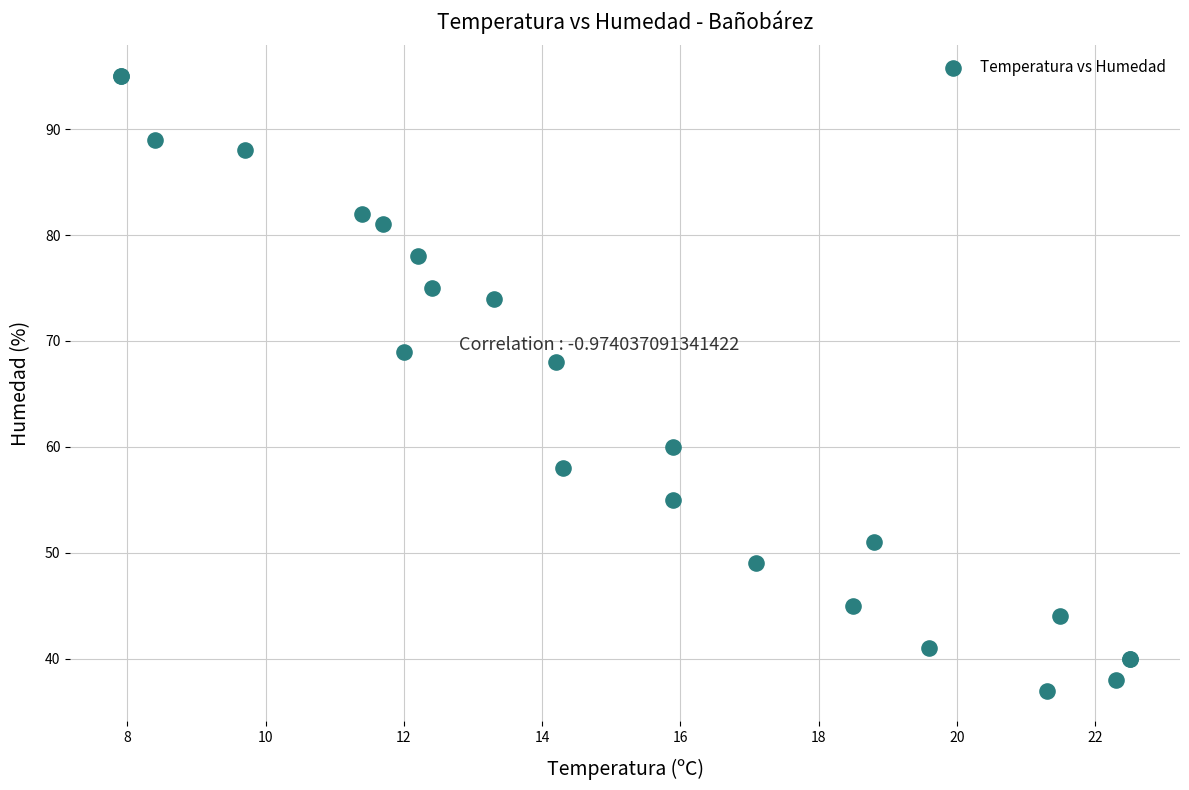

What Y value in the scatter plot is closest to 66?

68